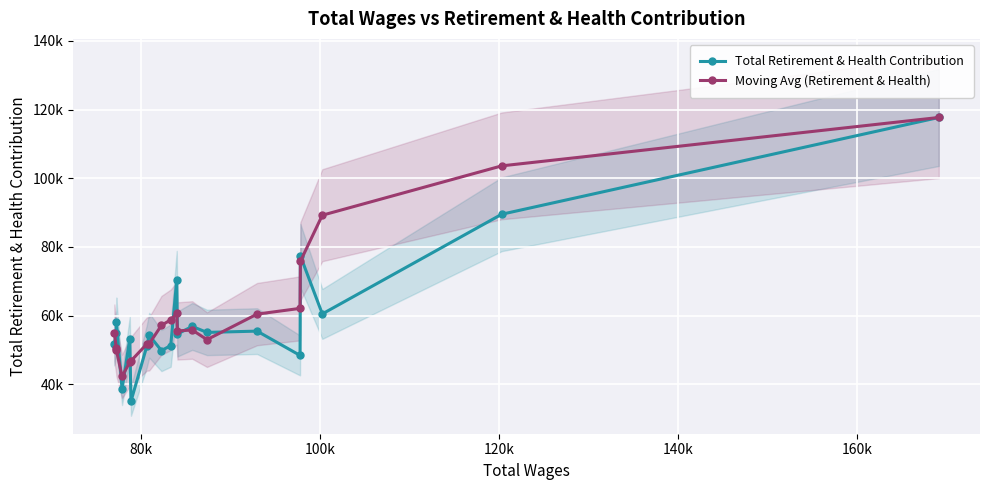

Which series has the largest total across all categories?

Moving Avg (Retirement & Health)